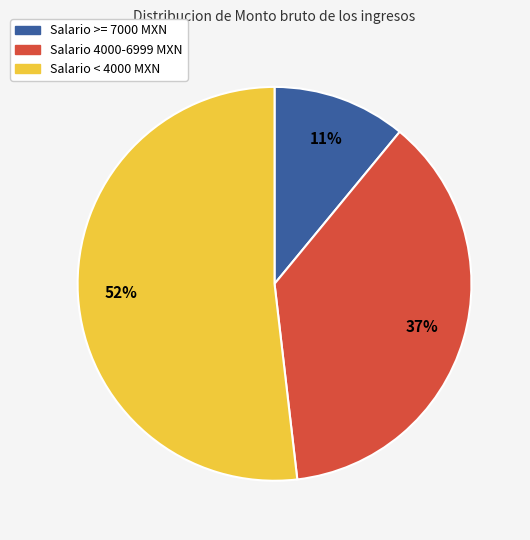

Combined, do Salario < 4000 MXN and Salario 4000-6999 MXN account for over 50%?

Yes